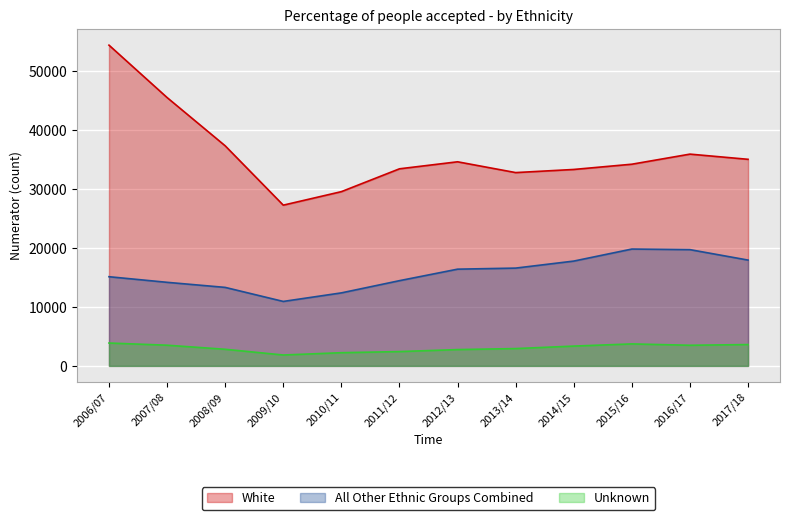

At which category is the sum across all series the highest?

2006/07